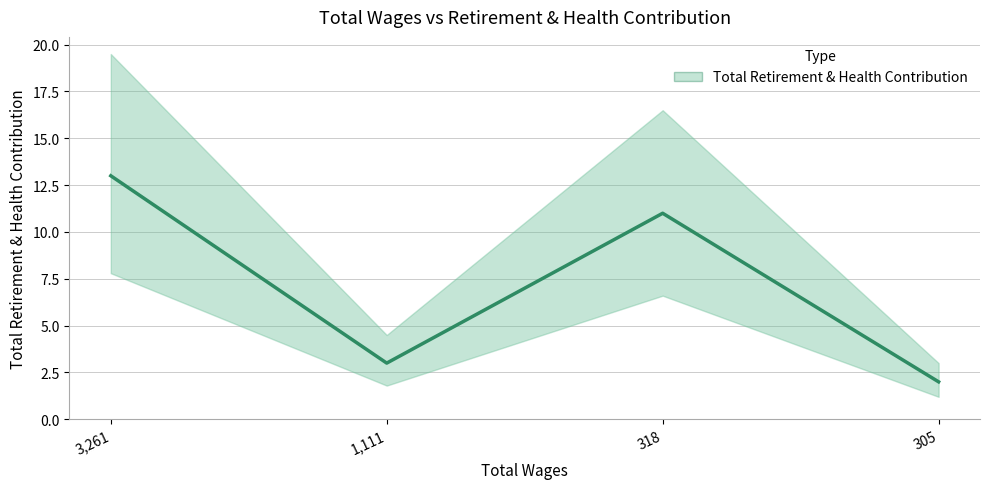

Reading left to right, transcribe all the data shown in this chart.

13	3	11	2